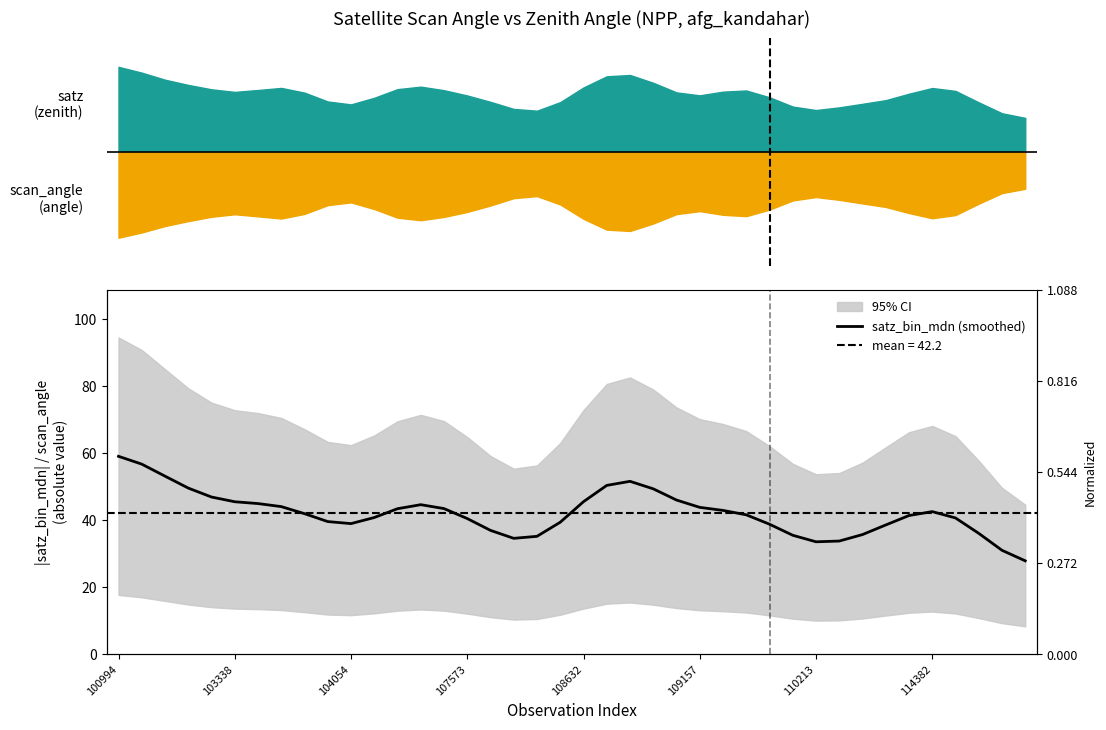

How many values are below 41?

18